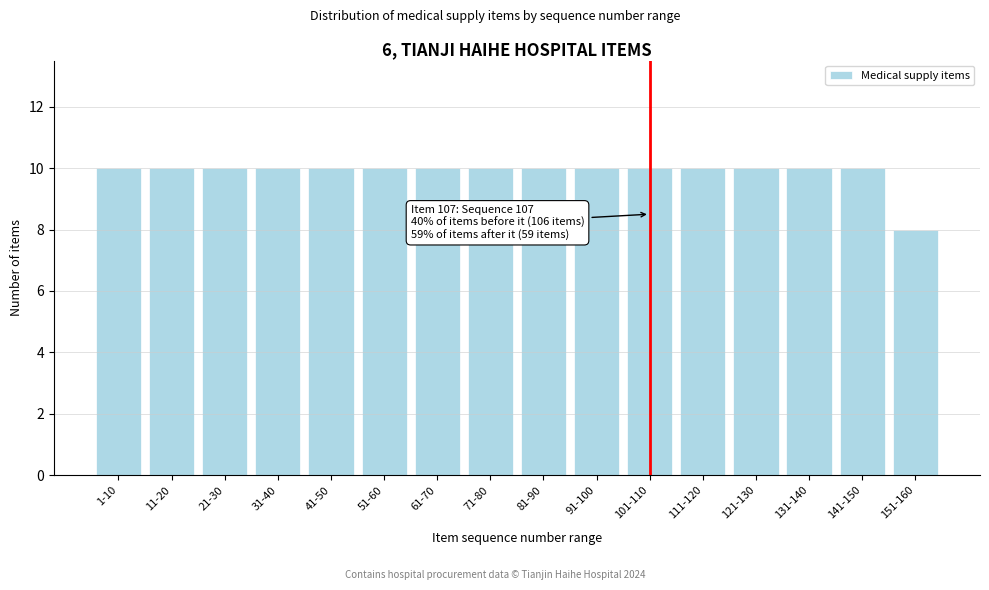

Reading left to right, list all the values displayed in this chart.

10	10	10	10	10	10	10	10	10	10	10	10	10	10	10	8